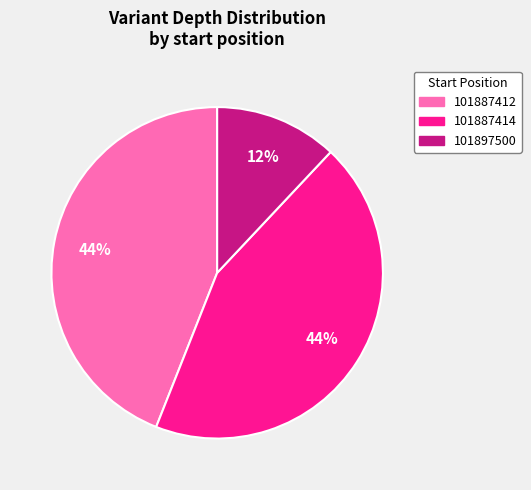

What is the ratio of the value at 101887412 to the value at 101897500?

3.7